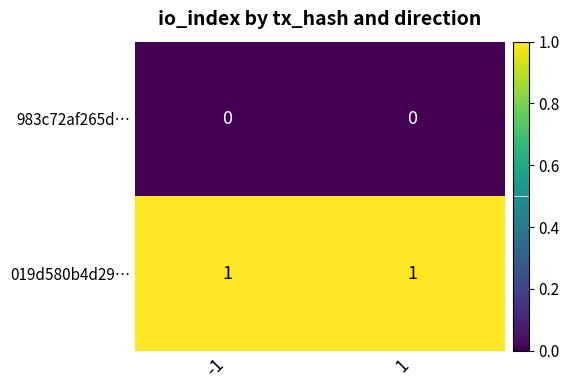

True or false: 983c72af265d… has a value of 0 at 1.

True